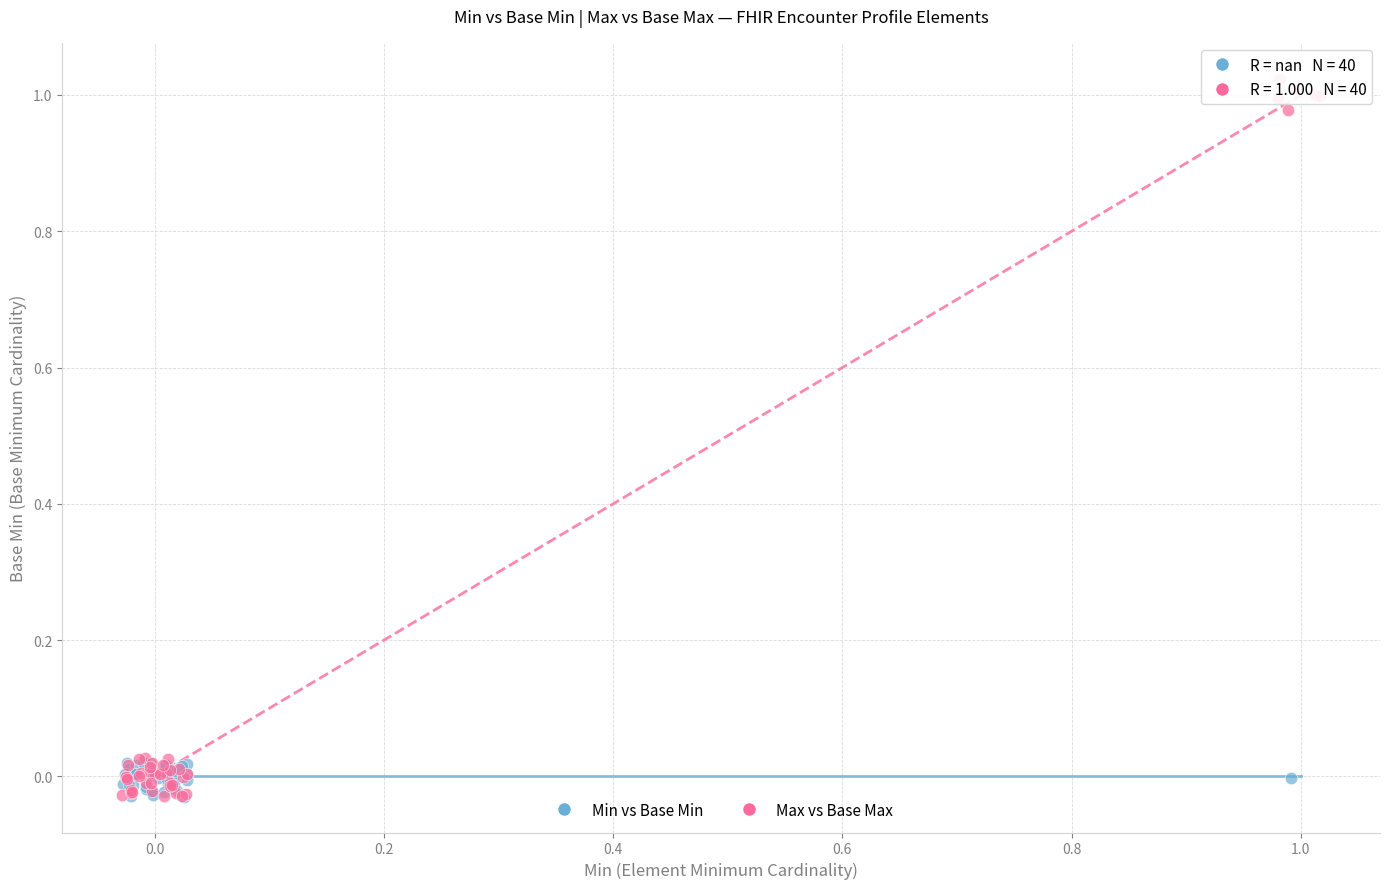

Which series has the largest Y range (max minus min)?

Max vs Base Max